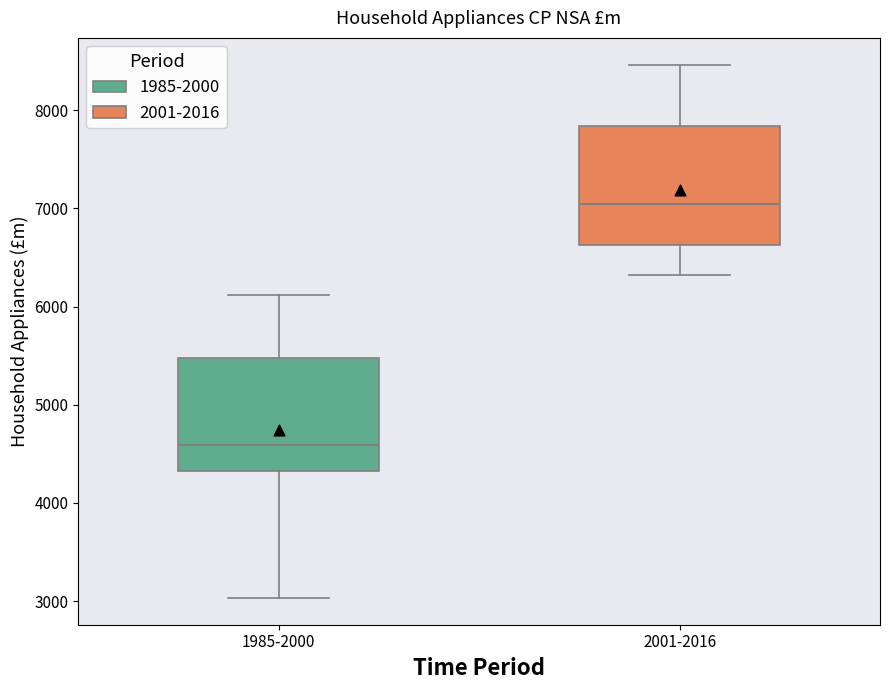

Where does the median line of the box for 1985-2000 sit on the y-axis? The values are not printed on the chart, so give them approximately, as read against the axis.

4600